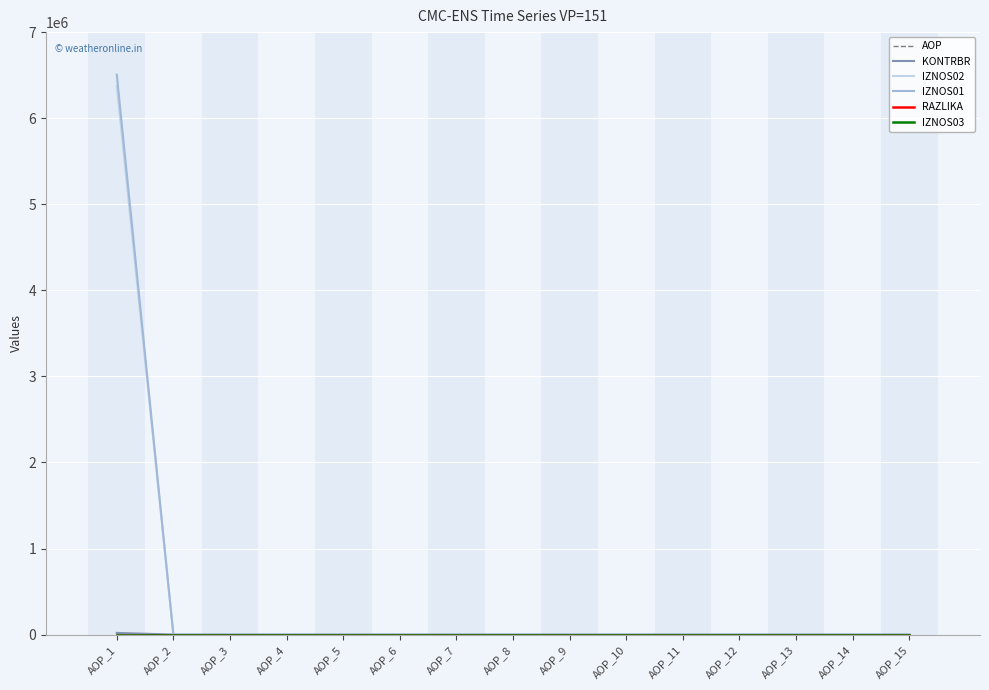

What is the maximum value shown in the chart?

6506368.0